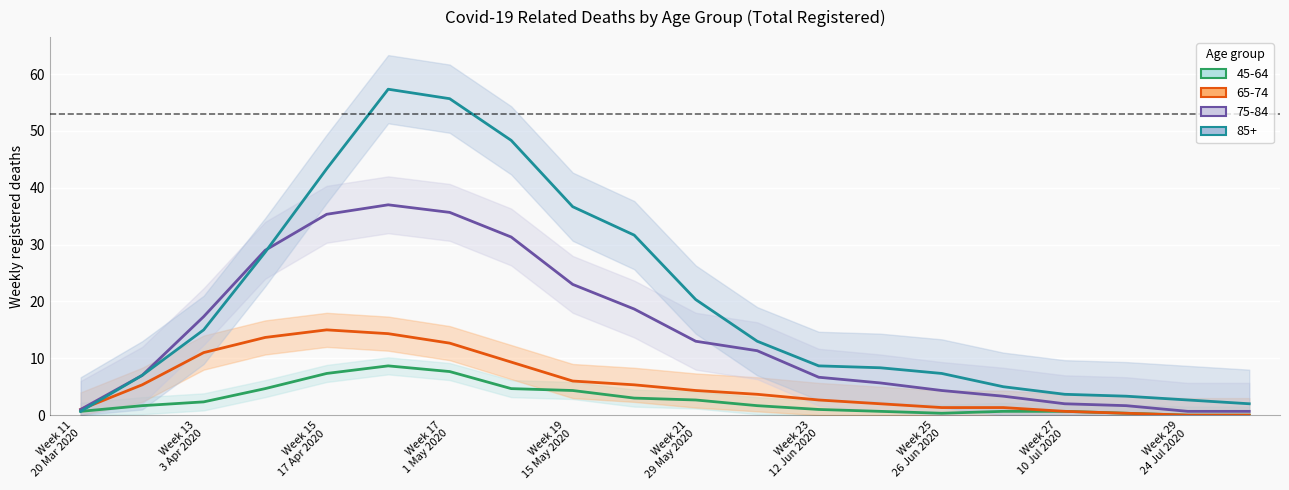

List the series in order of their peak value, lowest first.

45-64, 65-74, 75-84, 85+